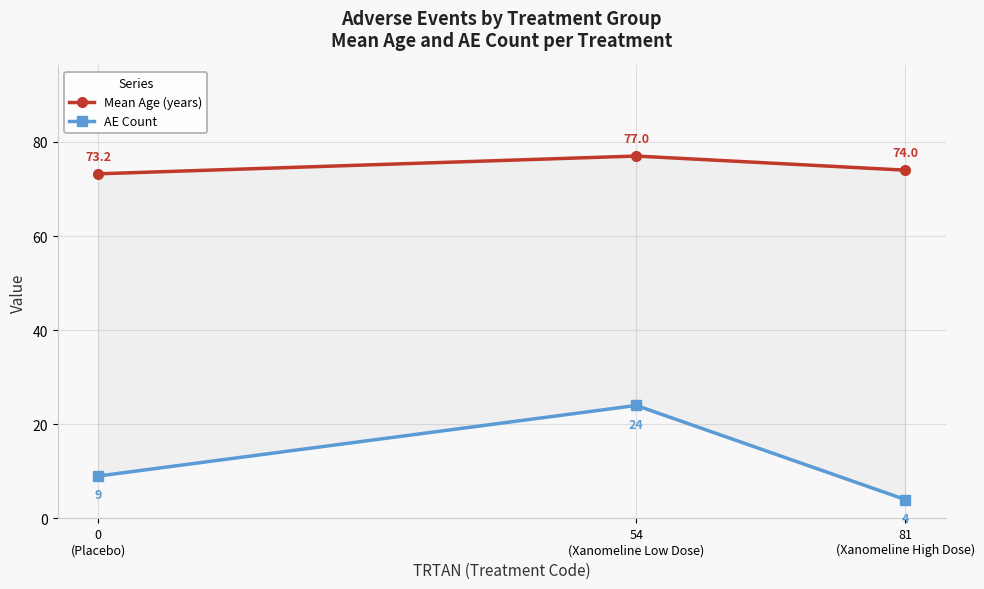

At which label is Mean Age (years) closest to 75?

81
(Xanomeline High Dose)